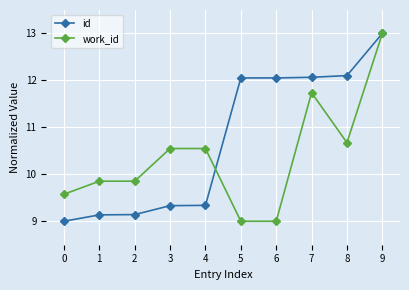

What is the lowest value of the id series?

9.0